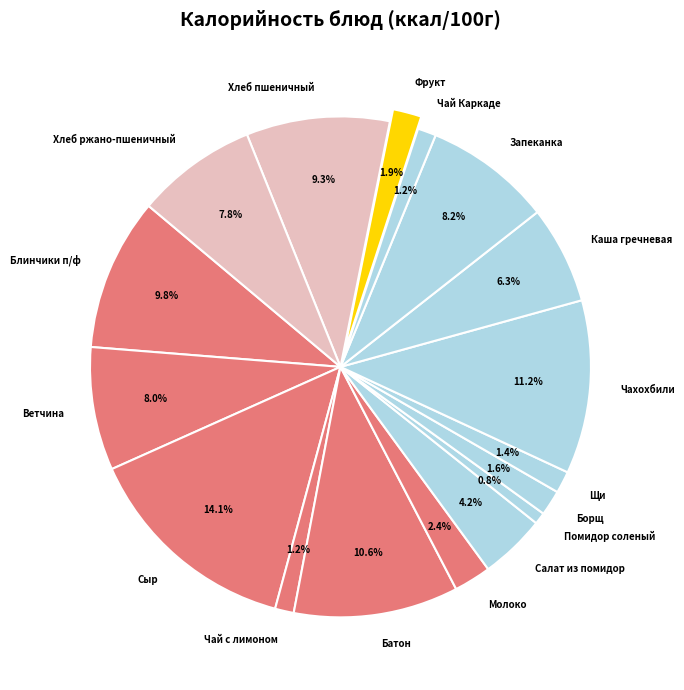

Is it true that Чай Каркаде is 7% of the pie?

False